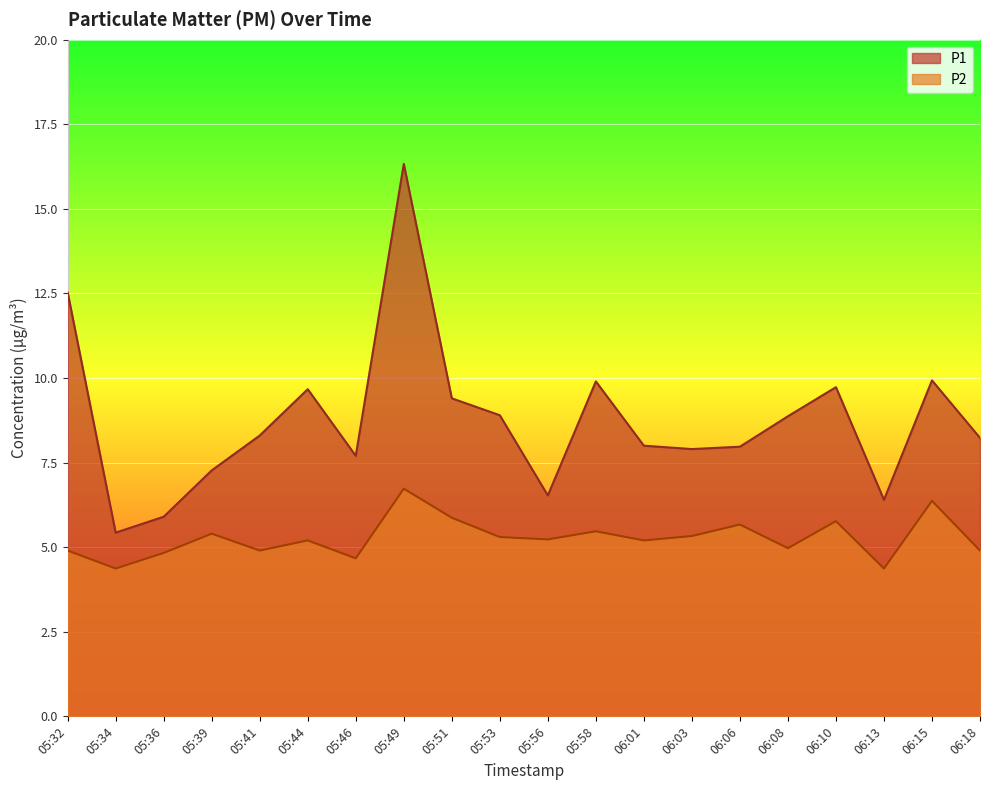

True or false: P2 and P1 intersect in this chart.

False